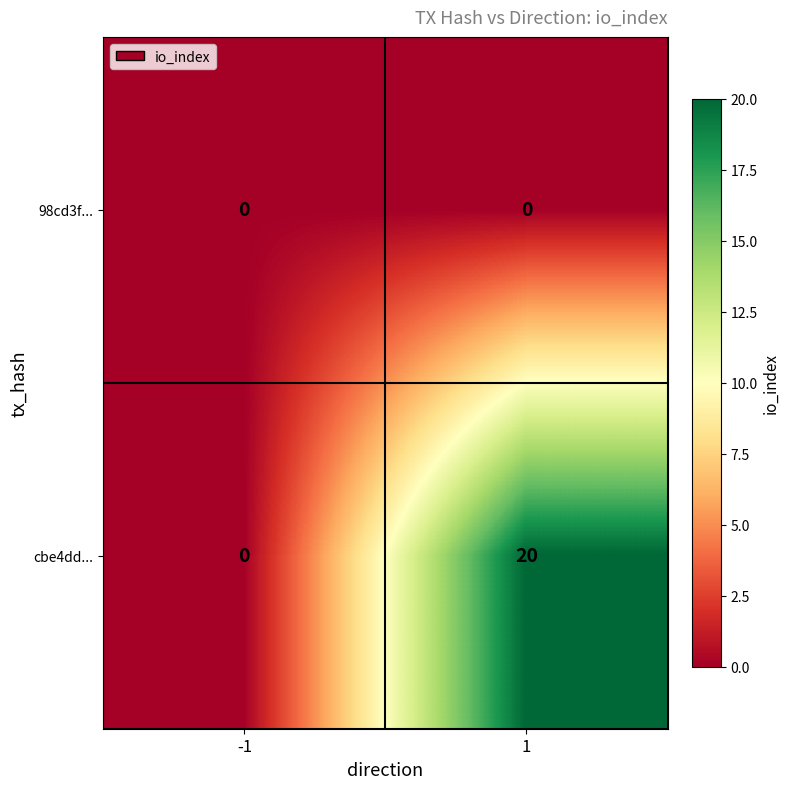

At which category is the sum across all series the highest?

1